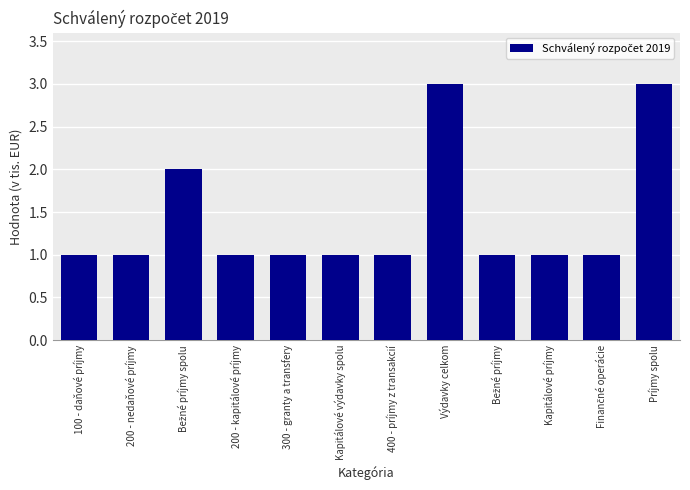

The chart shows a value of 3 at Príjmy spolu. True or false?

True